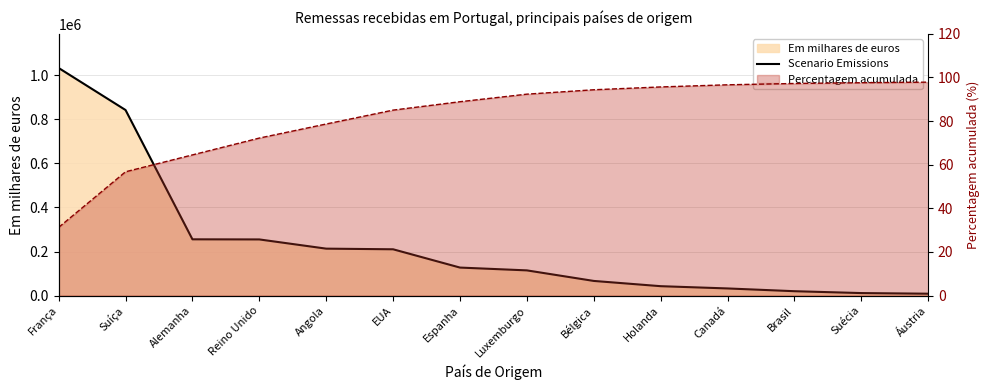

True or false: the data shows 73033 at Alemanha.

False